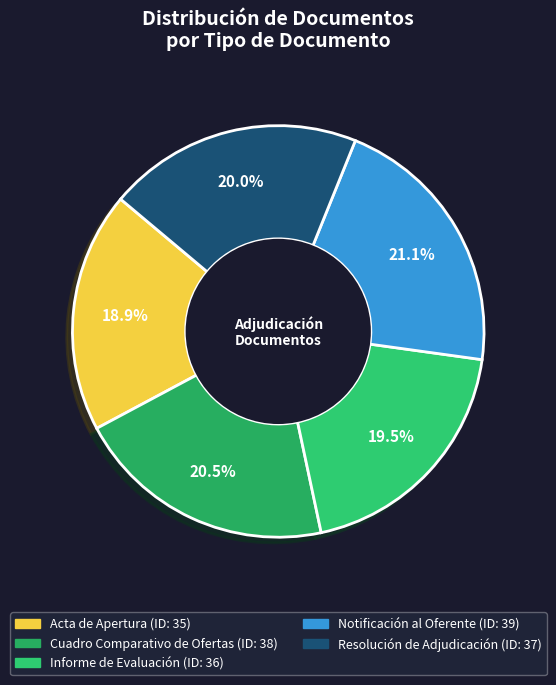

The Cuadro Comparativo de Ofertas slice represents 21% of the pie. True or false?

True